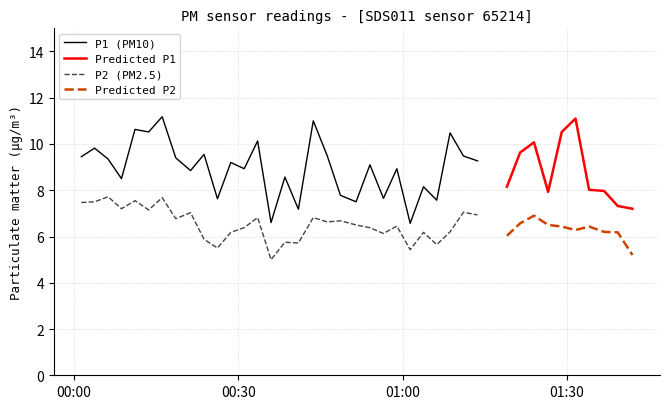

At how many categories does at least one series exceed 9?

20